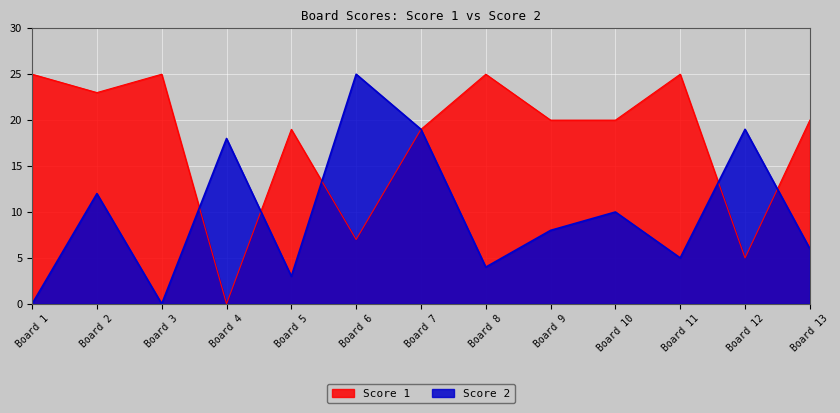

Is the value of Score 2 at Board 10 greater than the value of Score 1 at Board 5?

No